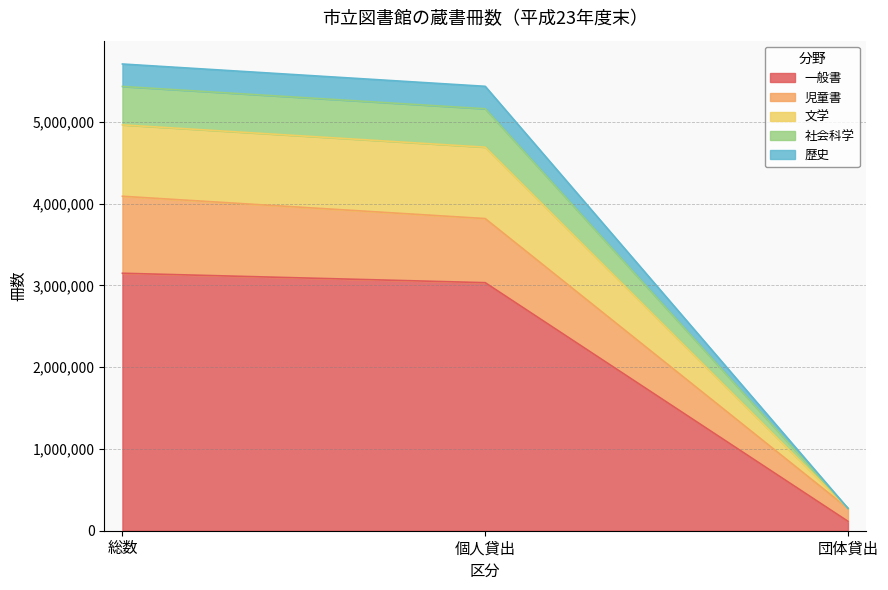

Reading right to left, transcribe the values for 一般書.

団体貸出=115179	個人貸出=3033338	総数=3148517